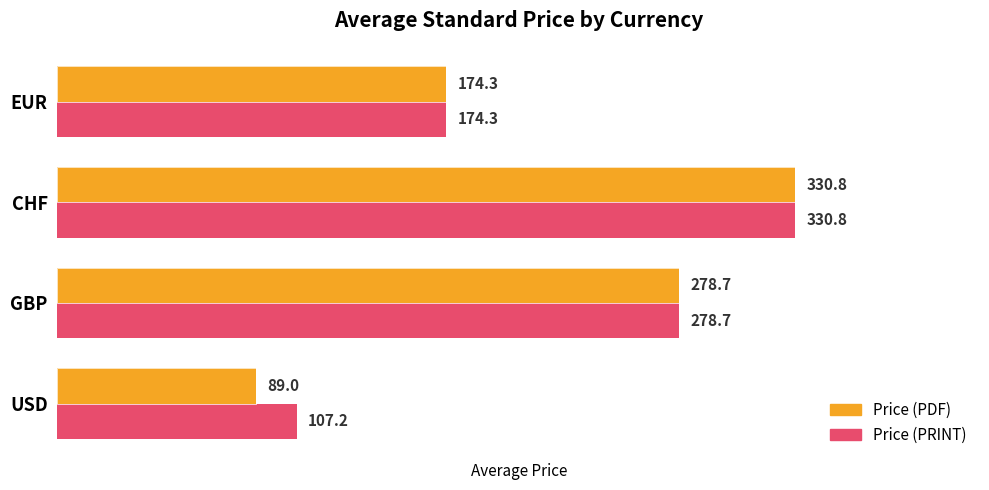

What is the maximum value shown in the chart?

330.8